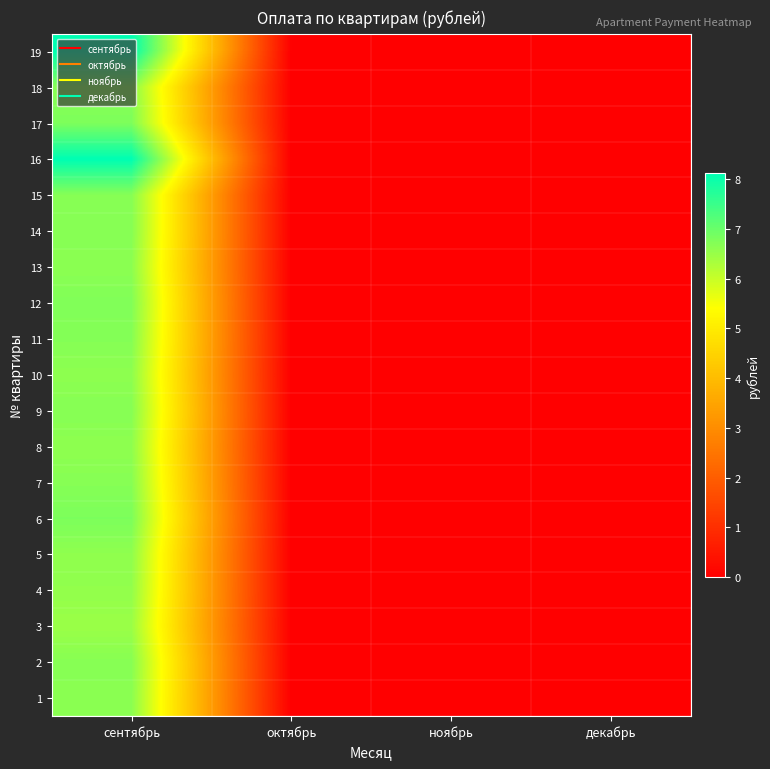

Between октябрь and сентябрь, which is larger?

сентябрь